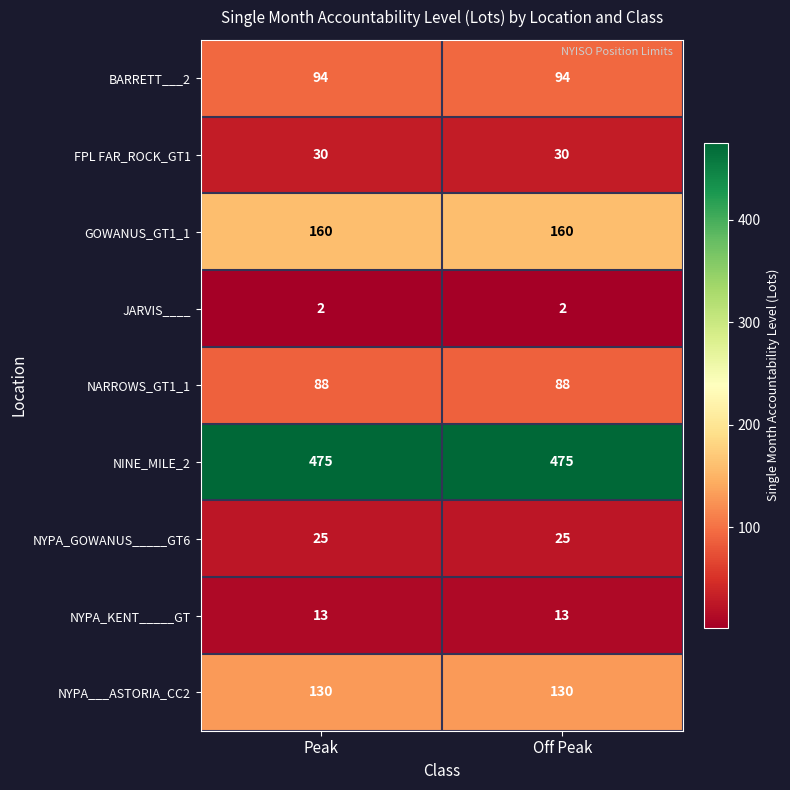

What is the sum of the BARRETT___2 values at Peak and Off Peak?

188